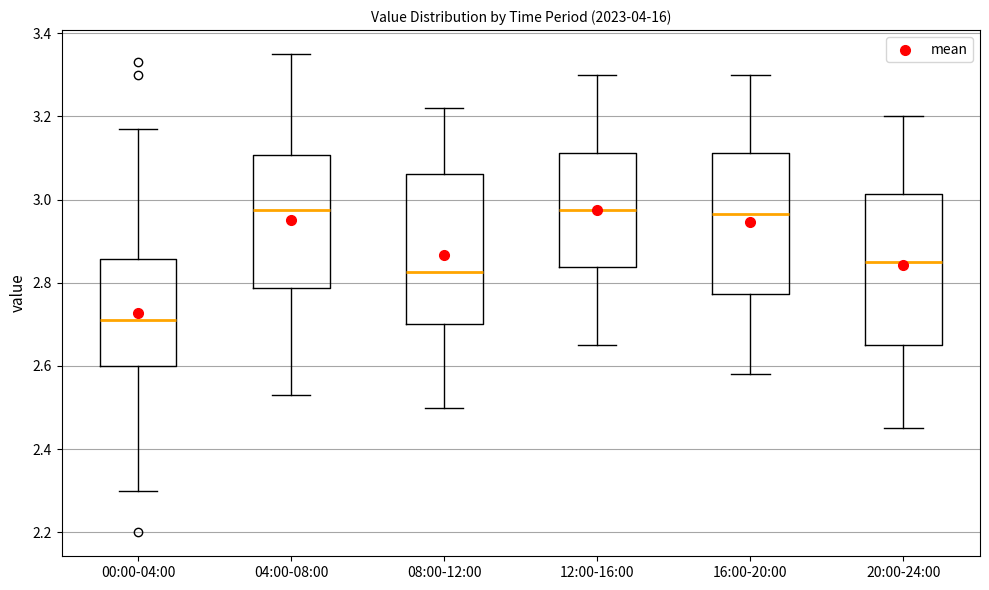

Where does the lower whisker of the box for 20:00-24:00 end on the y-axis? The values are not printed on the chart, so give them approximately, as read against the axis.

2.46